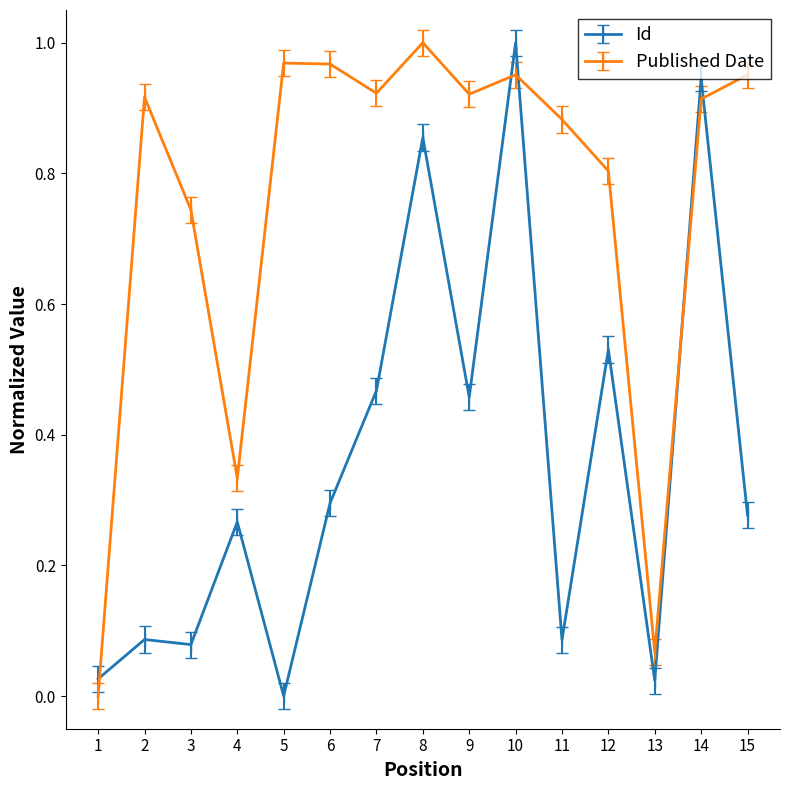

Which series changed the most between 2 and 10?

Id